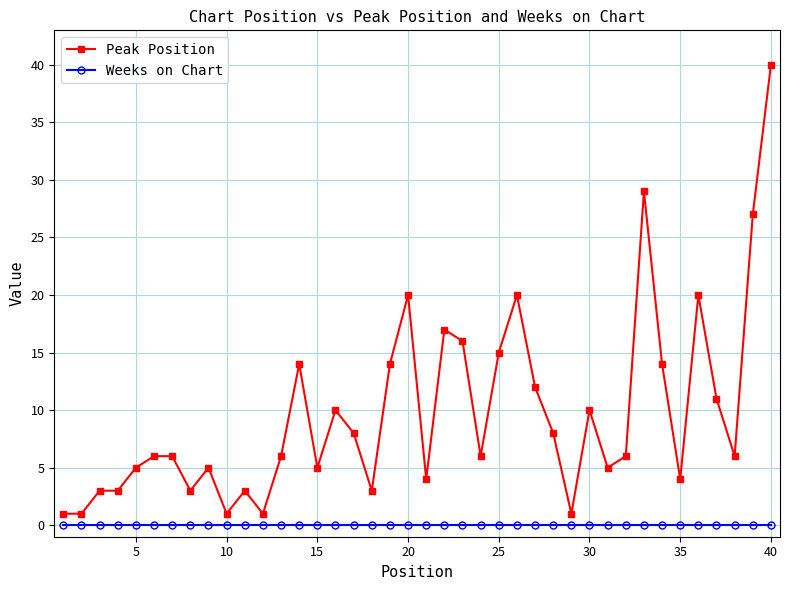

Reading left to right, what are all the values shown in this chart?

Peak Position: 1	1	3	3	5	6	6	3	5	1	3	1	6	14	5	10	8	3	14	20	4	17	16	6	15	20	12	8	1	10	5	6	29	14	4	20	11	6	27	40
Weeks on Chart: 0	0	0	0	0	0	0	0	0	0	0	0	0	0	0	0	0	0	0	0	0	0	0	0	0	0	0	0	0	0	0	0	0	0	0	0	0	0	0	0